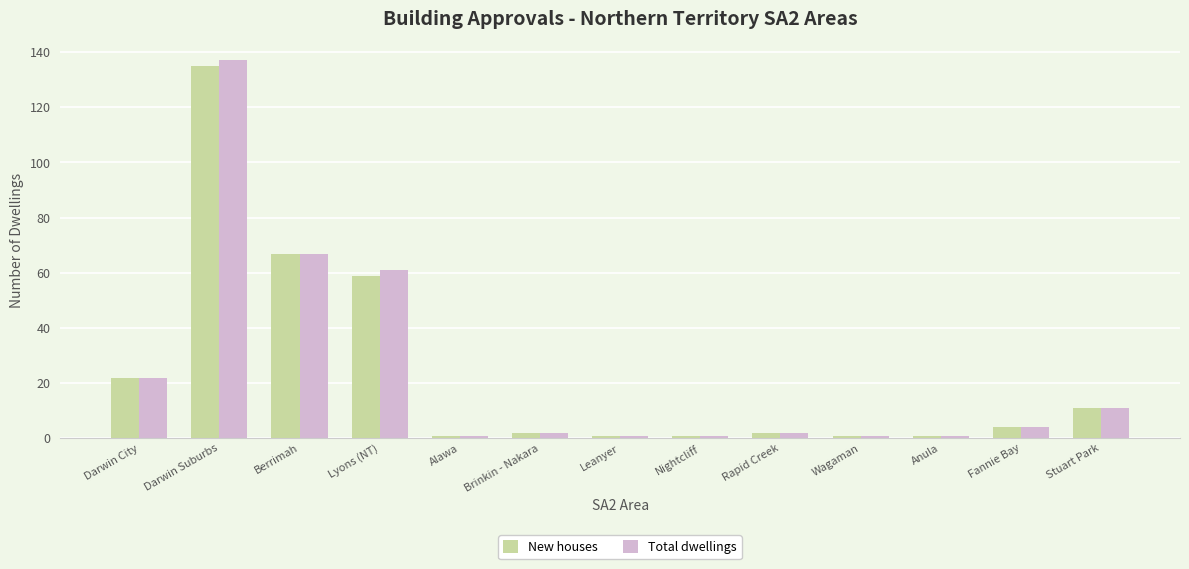

What is the total value across all series at Leanyer?

2